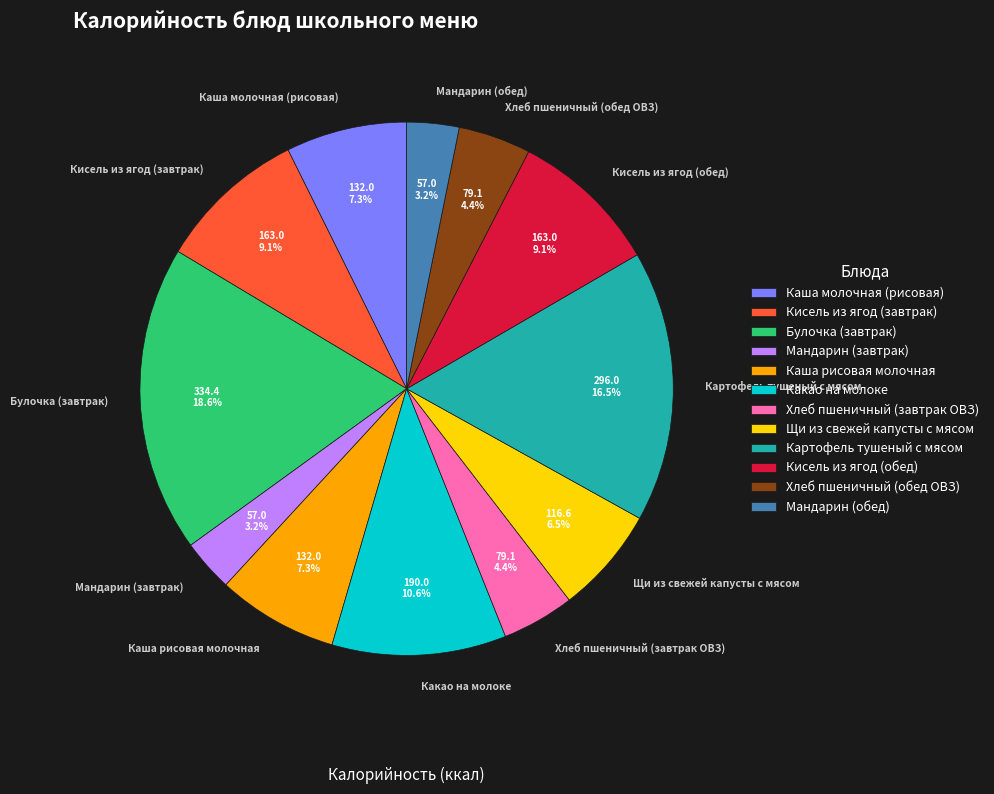

How many slices are in this pie chart?

12